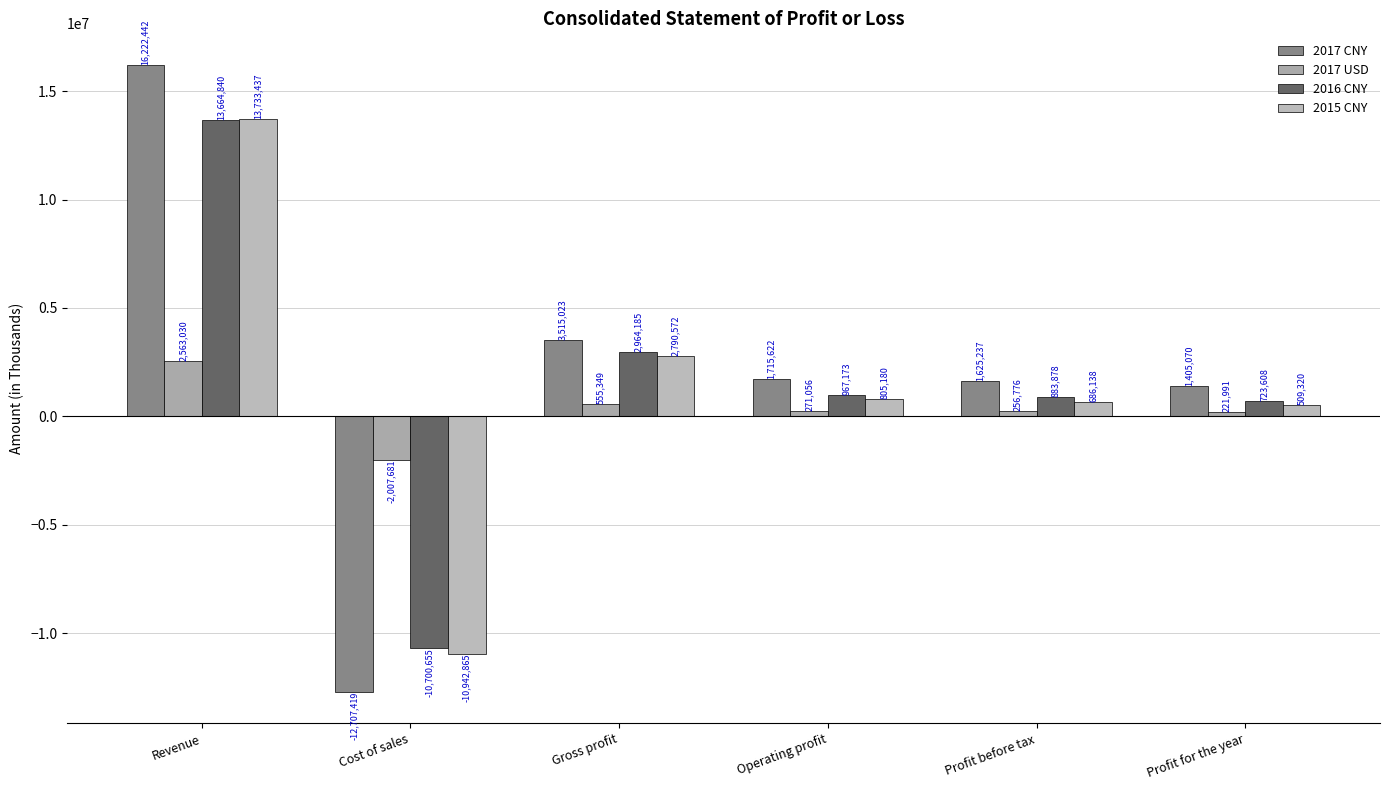

What is the sum of the 2017 CNY values at Profit for the year and Profit before tax?

3030307